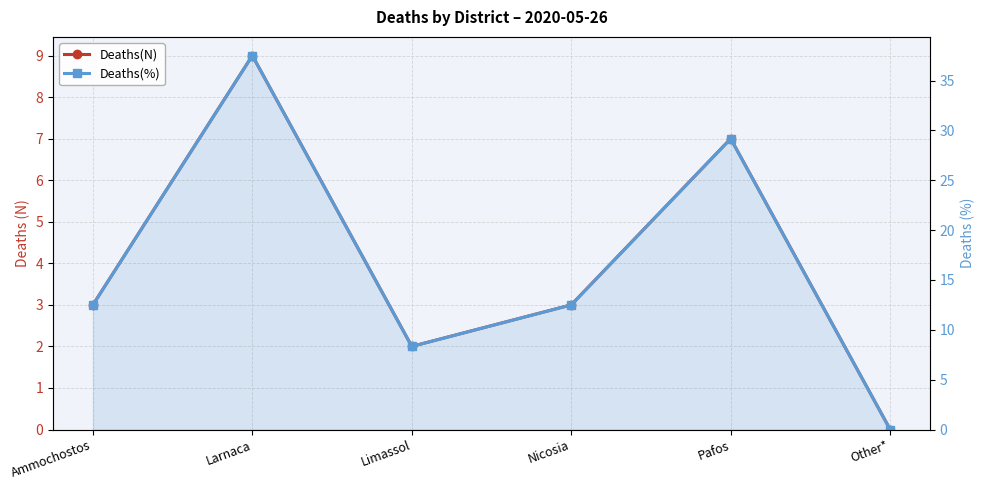

Does the chart have visible grid lines?

Yes